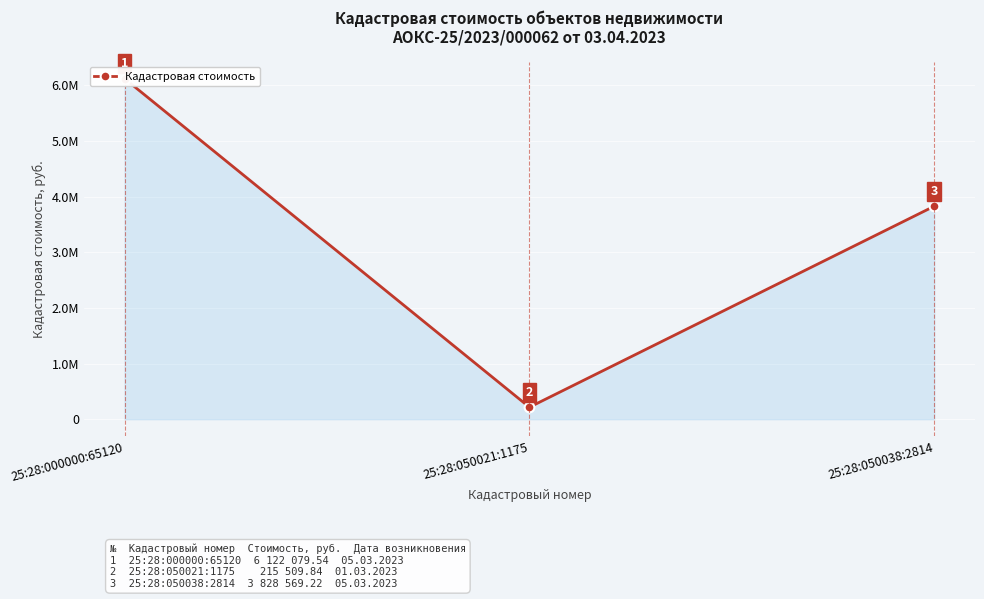

What is the change in value from 25:28:050021:1175 to 25:28:050038:2814?

+3613059.4